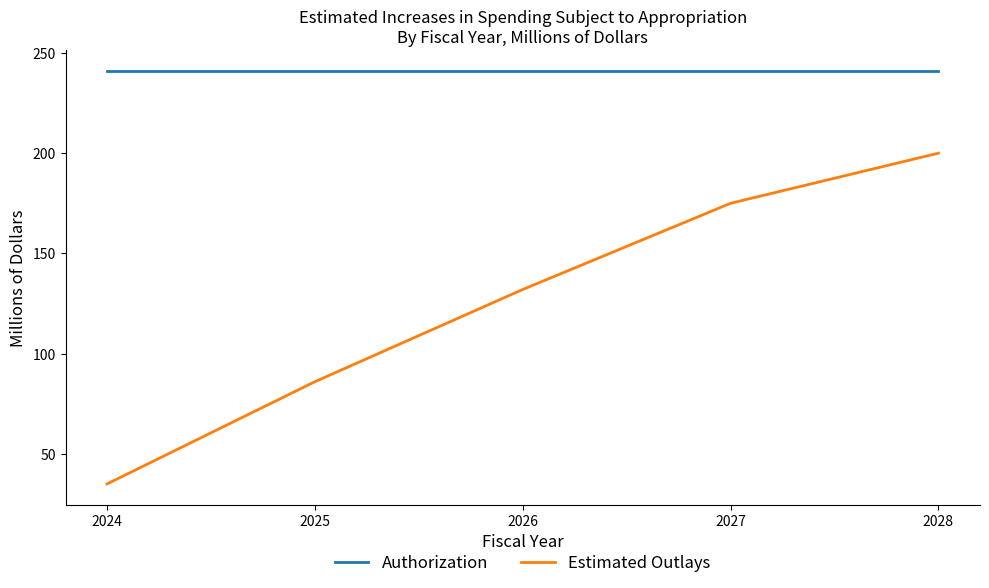

The Authorization series shows 346 at 2028. True or false?

False